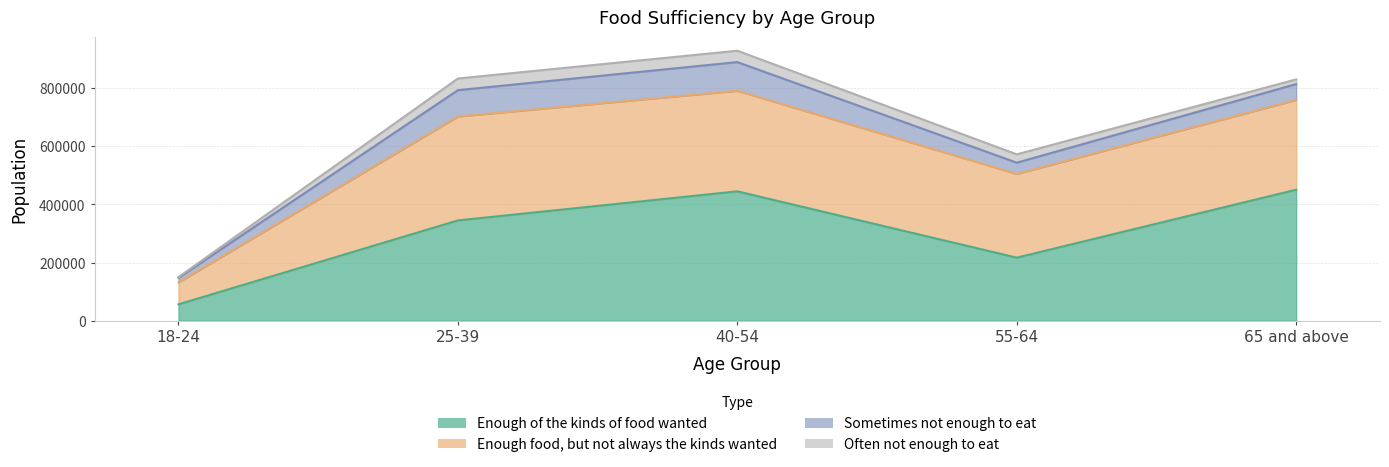

How many values in the Often not enough to eat series are below 28676?

2